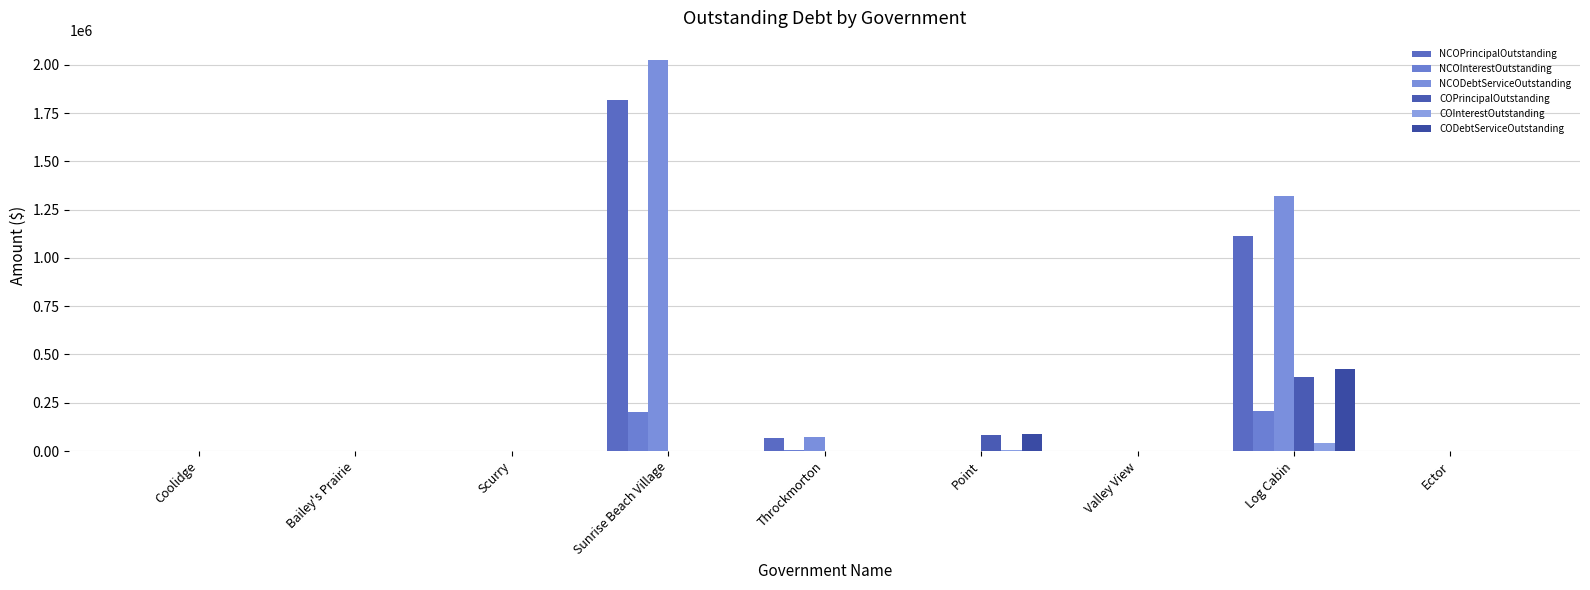

Reading left to right, list all the values displayed in this chart.

NCOPrincipalOutstanding: Coolidge=0.0	Bailey's Prairie=0.0	Scurry=0.0	Sunrise Beach Village=1820000.0	Throckmorton=65859.0	Point=0.0	Valley View=0.0	Log Cabin=1115000.0	Ector=0.0
NCOInterestOutstanding: Coolidge=0.0	Bailey's Prairie=0.0	Scurry=0.0	Sunrise Beach Village=204275.0	Throckmorton=7033.7	Point=0.0	Valley View=0.0	Log Cabin=205799.9	Ector=0.0
NCODebtServiceOutstanding: Coolidge=0.0	Bailey's Prairie=0.0	Scurry=0.0	Sunrise Beach Village=2024275.0	Throckmorton=72892.7	Point=0.0	Valley View=0.0	Log Cabin=1320799.9	Ector=0.0
COPrincipalOutstanding: Coolidge=0.0	Bailey's Prairie=0.0	Scurry=0.0	Sunrise Beach Village=0.0	Throckmorton=0.0	Point=84631.7	Valley View=0.0	Log Cabin=383000.0	Ector=0.0
COInterestOutstanding: Coolidge=0.0	Bailey's Prairie=0.0	Scurry=0.0	Sunrise Beach Village=0.0	Throckmorton=0.0	Point=4044.8	Valley View=0.0	Log Cabin=43504.3	Ector=0.0
CODebtServiceOutstanding: Coolidge=0.0	Bailey's Prairie=0.0	Scurry=0.0	Sunrise Beach Village=0.0	Throckmorton=0.0	Point=88676.5	Valley View=0.0	Log Cabin=426504.3	Ector=0.0